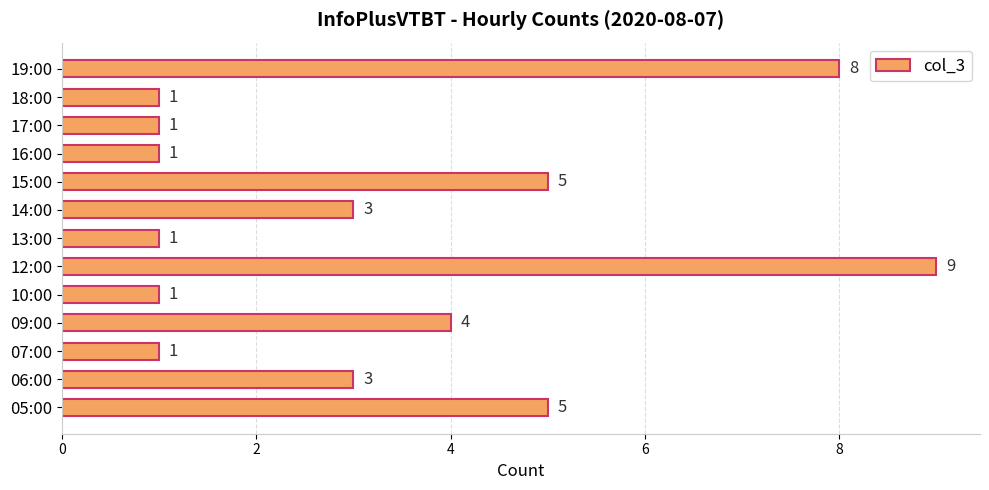

How many values are below 3?

6